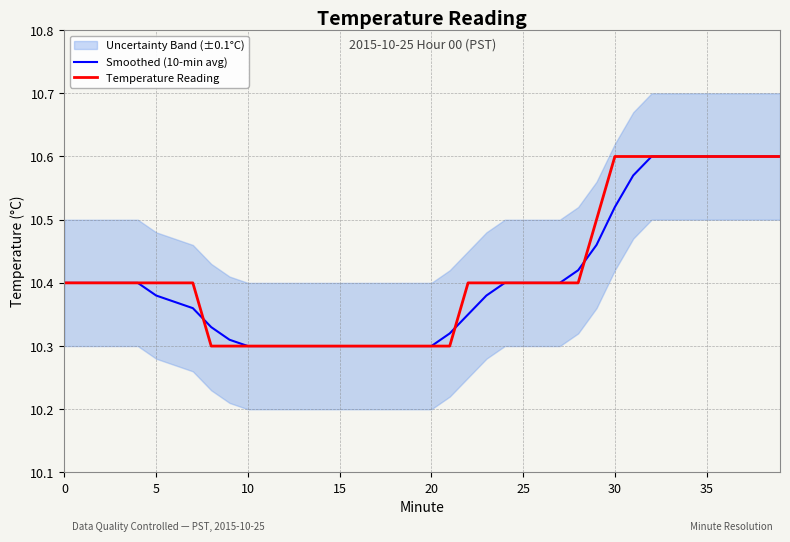

Reading left to right, list all the values displayed in this chart.

Smoothed (10-min avg): 10.4	10.4	10.4	10.4	10.4	10.4	10.4	10.4	10.3	10.3	10.3	10.3	10.3	10.3	10.3	10.3	10.3	10.3	10.3	10.3	10.3	10.3	10.3	10.4	10.4	10.4	10.4	10.4	10.4	10.5	10.5	10.6	10.6	10.6	10.6	10.6	10.6	10.6	10.6	10.6
Temperature Reading: 10.4	10.4	10.4	10.4	10.4	10.4	10.4	10.4	10.3	10.3	10.3	10.3	10.3	10.3	10.3	10.3	10.3	10.3	10.3	10.3	10.3	10.3	10.4	10.4	10.4	10.4	10.4	10.4	10.4	10.5	10.6	10.6	10.6	10.6	10.6	10.6	10.6	10.6	10.6	10.6